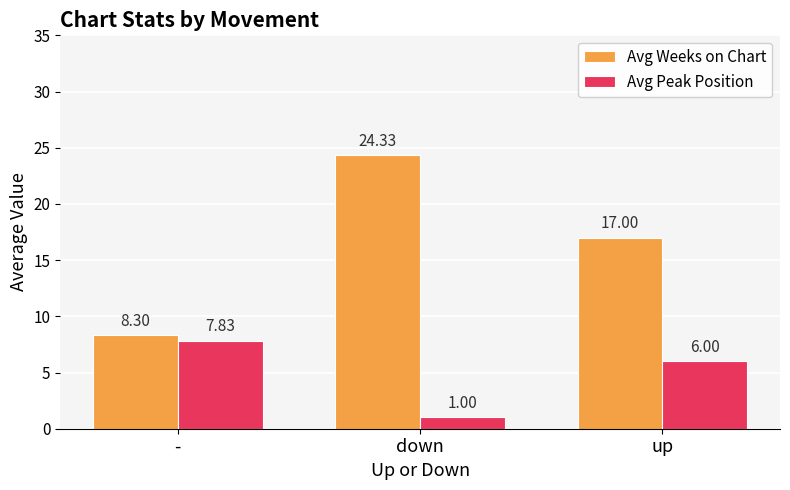

How many series are shown in this chart?

2